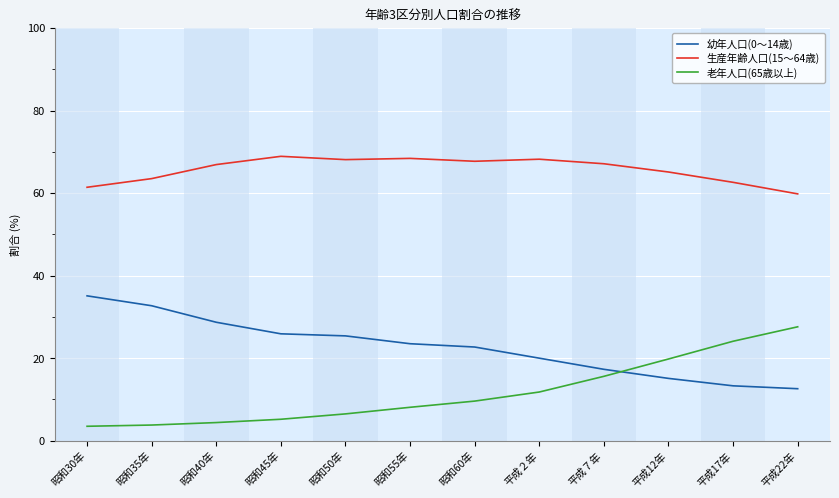

List the series in order of their overall mean, lowest first.

老年人口(65歳以上), 幼年人口(0～14歳), 生産年齢人口(15～64歳)